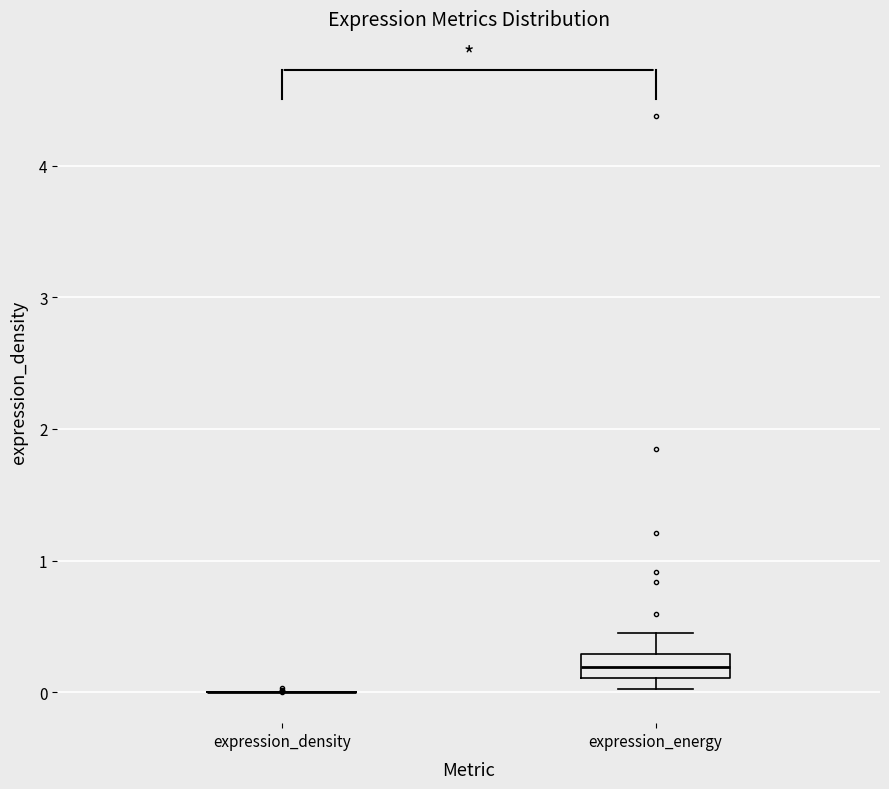

Where does the upper whisker of the box for expression_energy end on the y-axis? The values are not printed on the chart, so give them approximately, as read against the axis.

0.5